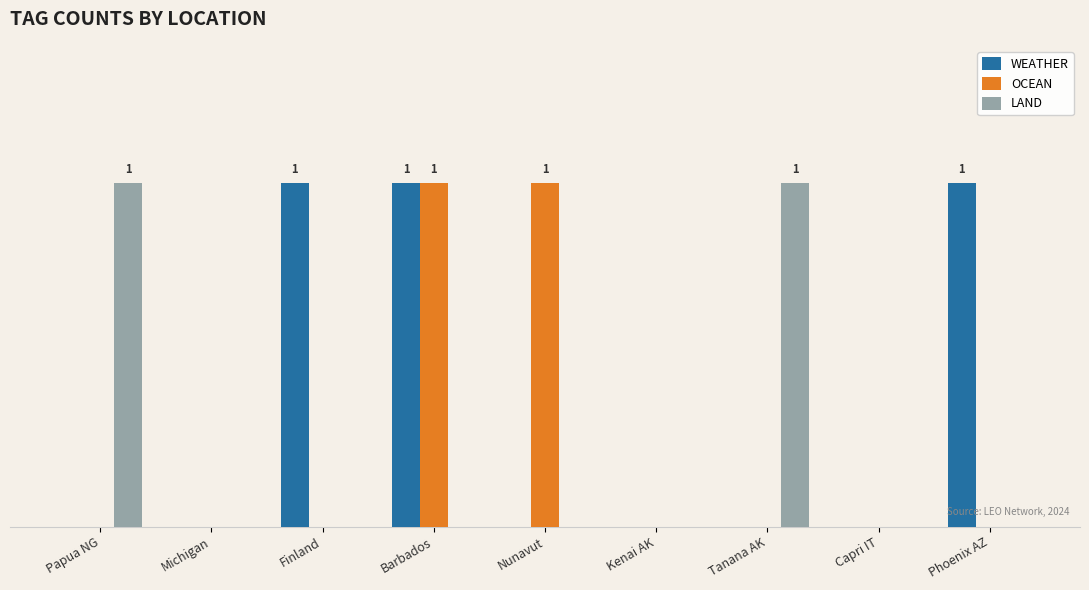

Is the value of WEATHER at Tanana AK greater than the value of OCEAN at Kenai AK?

No